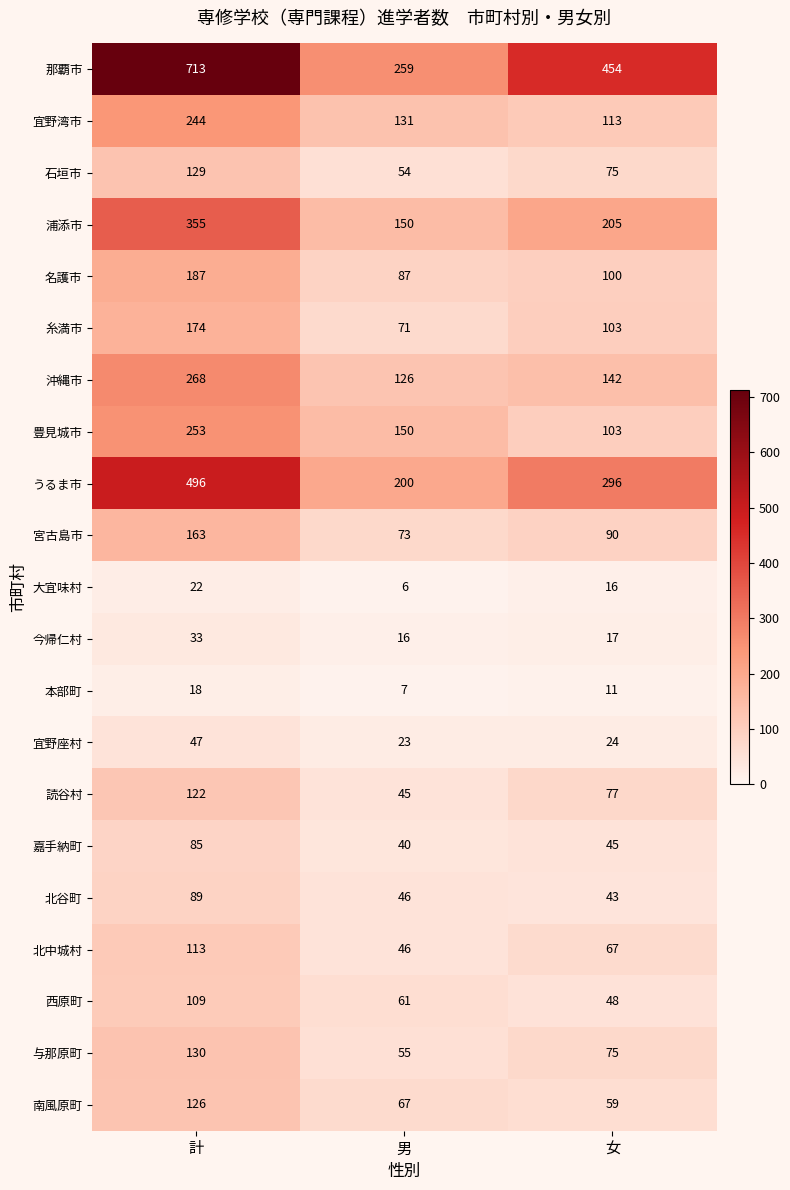

Count the number of data series in this chart.

21